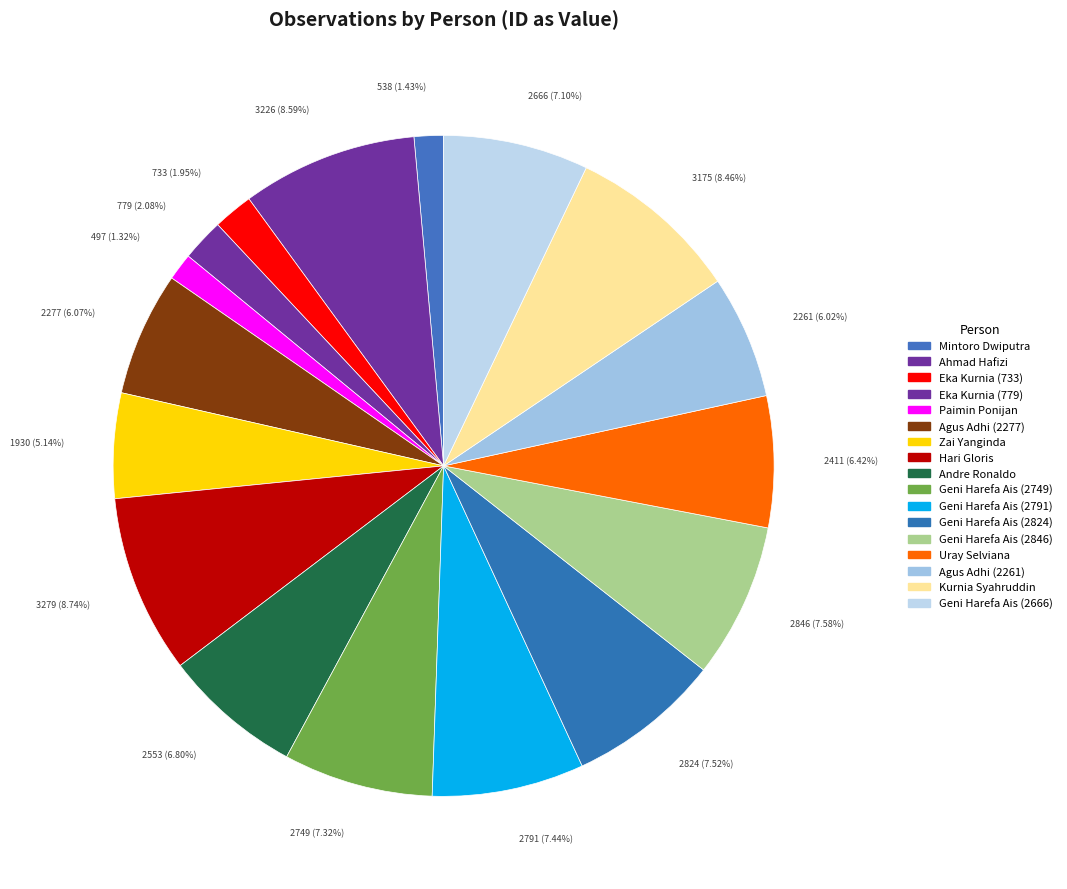

Does Geni Harefa Ais (2749) account for over 50% of the chart?

No